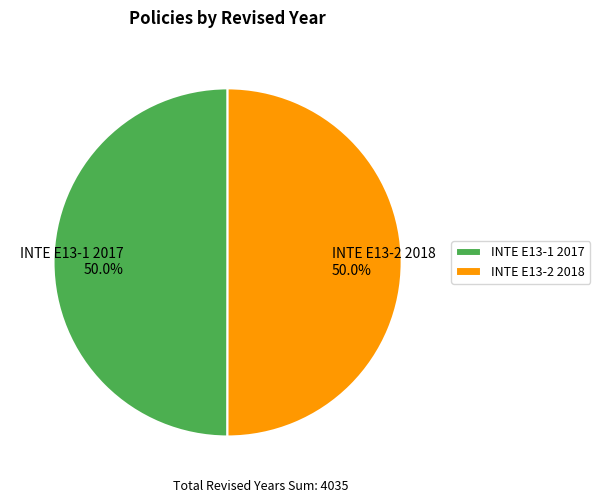

Combined, do INTE E13-2 2018 and INTE E13-1 2017 account for over 50%?

Yes